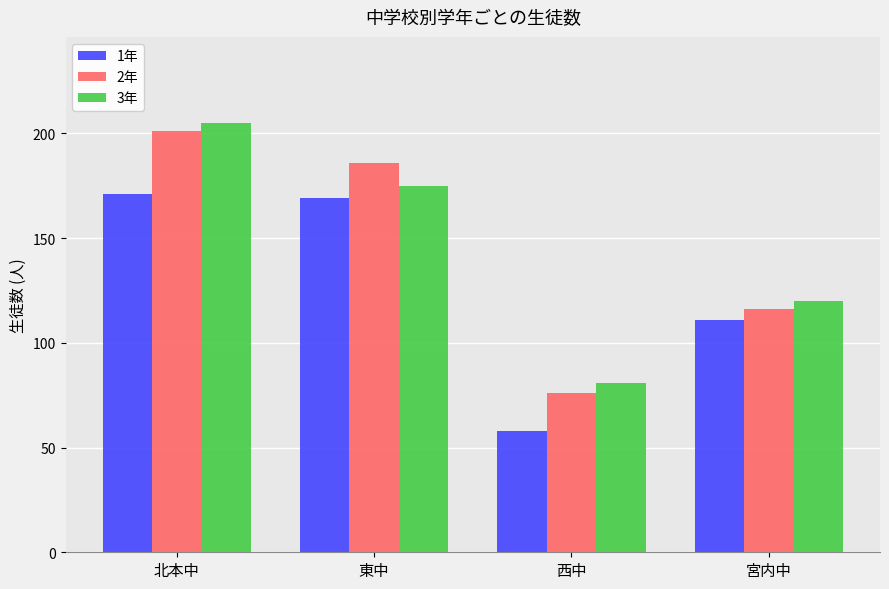

List the series in order of their peak value, lowest first.

1年, 2年, 3年